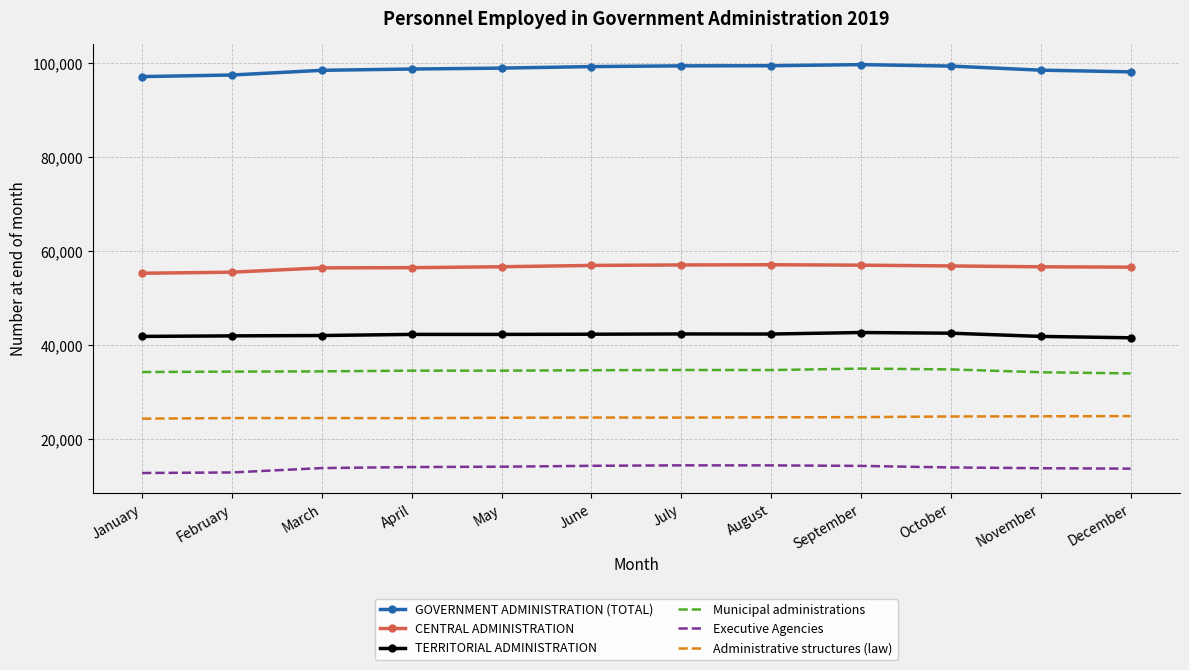

Which series has the largest total across all categories?

GOVERNMENT ADMINISTRATION (TOTAL)